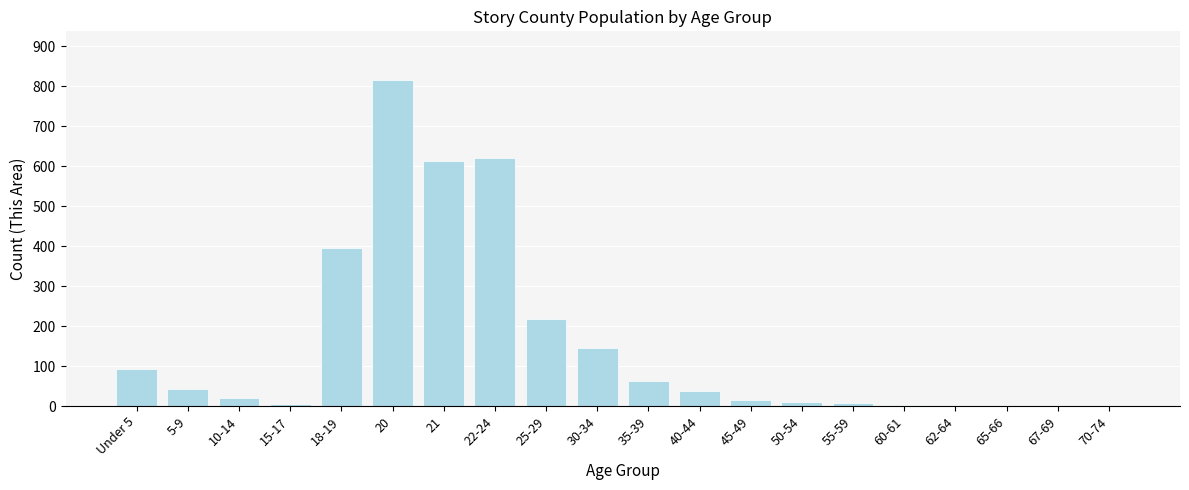

At which label is the value closest to 407?

18-19